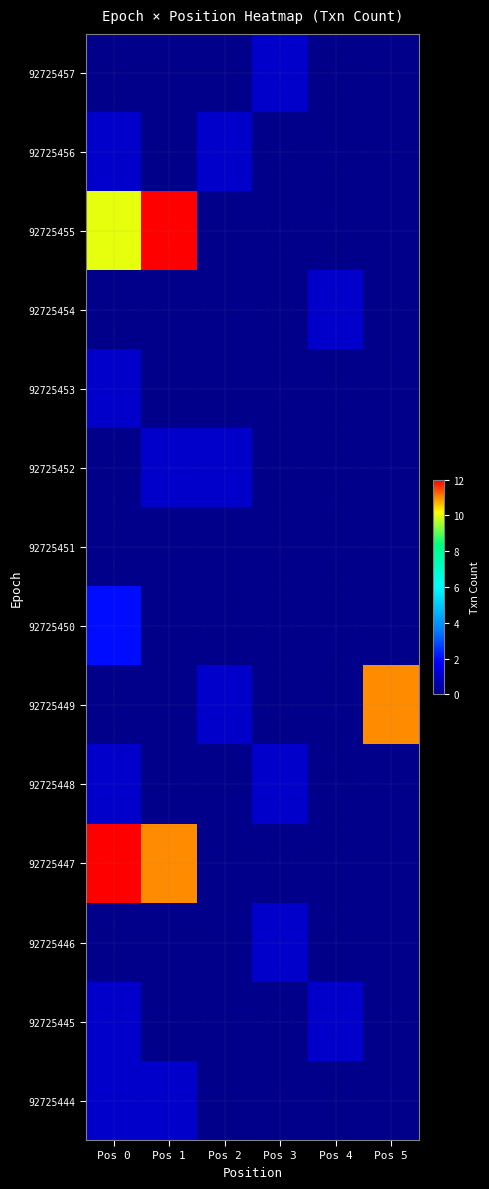

Reading right to left, list all the values displayed in this chart.

92725457: Pos 5=0	Pos 4=0	Pos 3=1	Pos 2=0	Pos 1=0	Pos 0=0
92725456: Pos 5=0	Pos 4=0	Pos 3=0	Pos 2=1	Pos 1=0	Pos 0=1
92725455: Pos 5=0	Pos 4=0	Pos 3=0	Pos 2=0	Pos 1=12	Pos 0=10
92725454: Pos 5=0	Pos 4=1	Pos 3=0	Pos 2=0	Pos 1=0	Pos 0=0
92725453: Pos 5=0	Pos 4=0	Pos 3=0	Pos 2=0	Pos 1=0	Pos 0=1
92725452: Pos 5=0	Pos 4=0	Pos 3=0	Pos 2=1	Pos 1=1	Pos 0=0
92725451: Pos 5=0	Pos 4=0	Pos 3=0	Pos 2=0	Pos 1=0	Pos 0=0
92725450: Pos 5=0	Pos 4=0	Pos 3=0	Pos 2=0	Pos 1=0	Pos 0=2
92725449: Pos 5=11	Pos 4=0	Pos 3=0	Pos 2=1	Pos 1=0	Pos 0=0
92725448: Pos 5=0	Pos 4=0	Pos 3=1	Pos 2=0	Pos 1=0	Pos 0=1
92725447: Pos 5=0	Pos 4=0	Pos 3=0	Pos 2=0	Pos 1=11	Pos 0=12
92725446: Pos 5=0	Pos 4=0	Pos 3=1	Pos 2=0	Pos 1=0	Pos 0=0
92725445: Pos 5=0	Pos 4=1	Pos 3=0	Pos 2=0	Pos 1=0	Pos 0=1
92725444: Pos 5=0	Pos 4=0	Pos 3=0	Pos 2=0	Pos 1=1	Pos 0=1